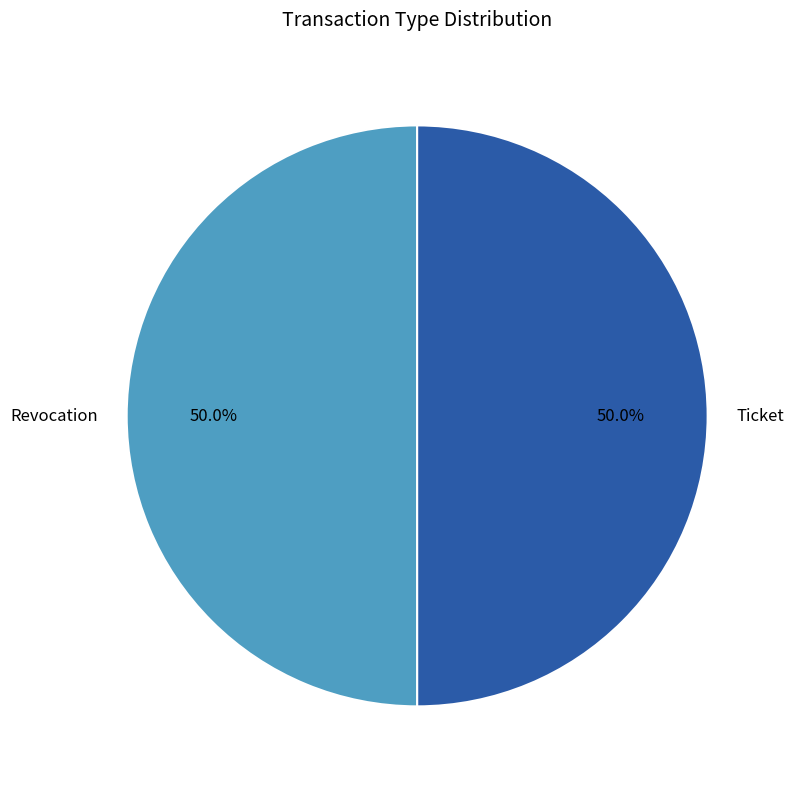

What is the ratio of the value at Ticket to the value at Revocation?

1.0